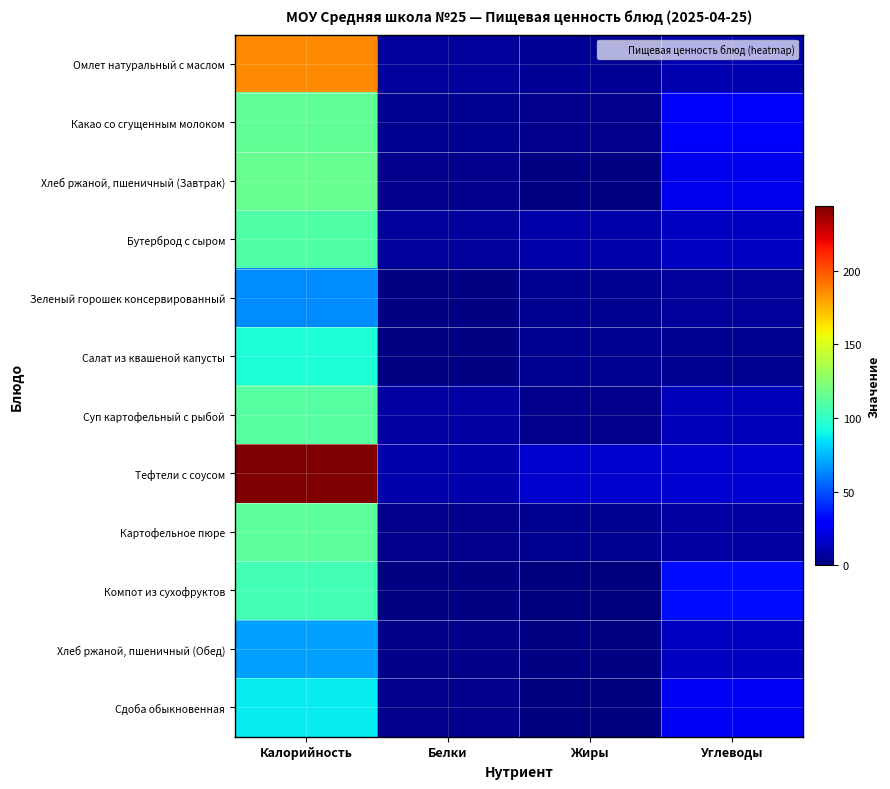

Rank the series by their maximum value, from highest to lowest.

Тефтели с соусом, Омлет натуральный с маслом, Хлеб ржаной, пшеничный (Завтрак), Какао со сгущенным молоком, Картофельное пюре, Суп картофельный с рыбой, Бутерброд с сыром, Компот из сухофруктов, Салат из квашеной капусты, Сдоба обыкновенная, Хлеб ржаной, пшеничный (Обед), Зеленый горошек консервированный